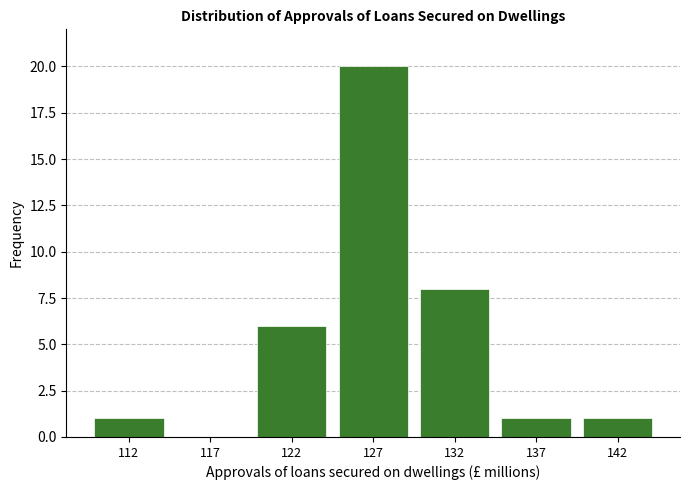

Reading left to right, extract all data points from this chart.

112=1	117=0	122=6	127=20	132=8	137=1	142=1